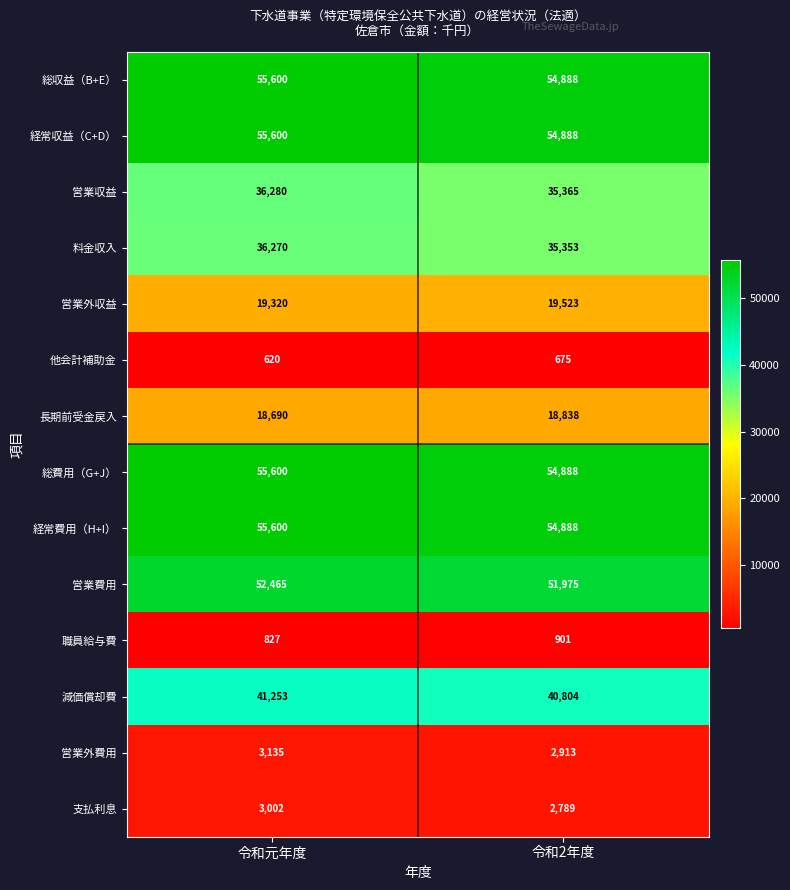

At which label is 減価償却費 closest to 41028?

令和2年度